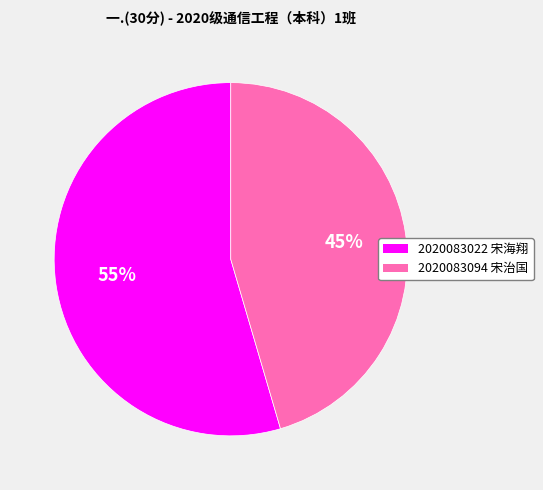

Which slice represents more than half of the pie?

2020083022 宋海翔